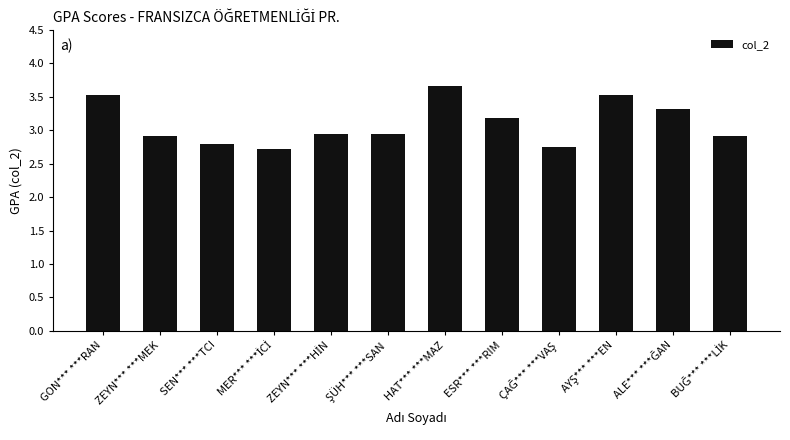

What is the change in value from ZEYN*** ***MEK to SEN*** ***TCI?

-0.1